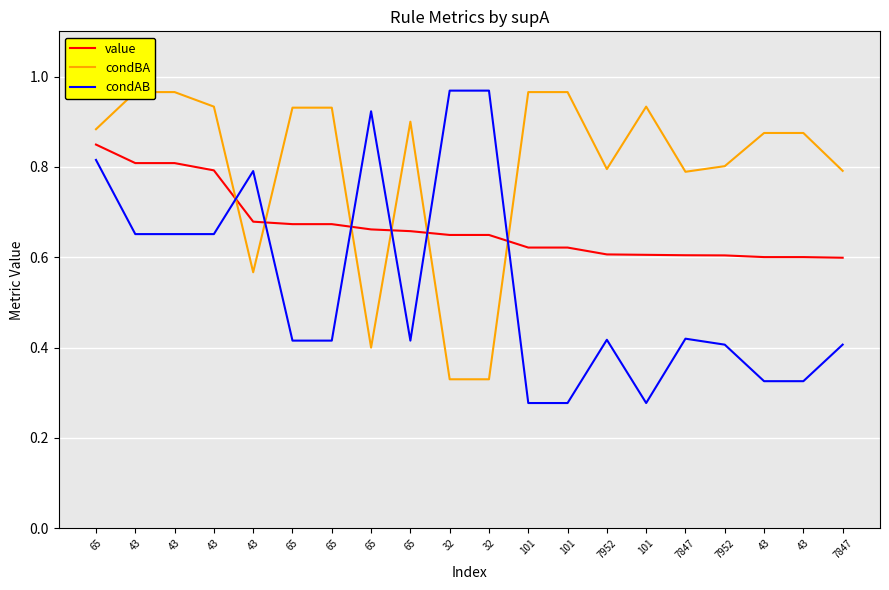

Reading left to right, what are all the values shown in this chart?

value: 0.8	0.8	0.8	0.8	0.7	0.7	0.7	0.7	0.7	0.6	0.6	0.6	0.6	0.6	0.6	0.6	0.6	0.6	0.6	0.6
condBA: 0.9	1.0	1.0	0.9	0.6	0.9	0.9	0.4	0.9	0.3	0.3	1.0	1.0	0.8	0.9	0.8	0.8	0.9	0.9	0.8
condAB: 0.8	0.7	0.7	0.7	0.8	0.4	0.4	0.9	0.4	1.0	1.0	0.3	0.3	0.4	0.3	0.4	0.4	0.3	0.3	0.4